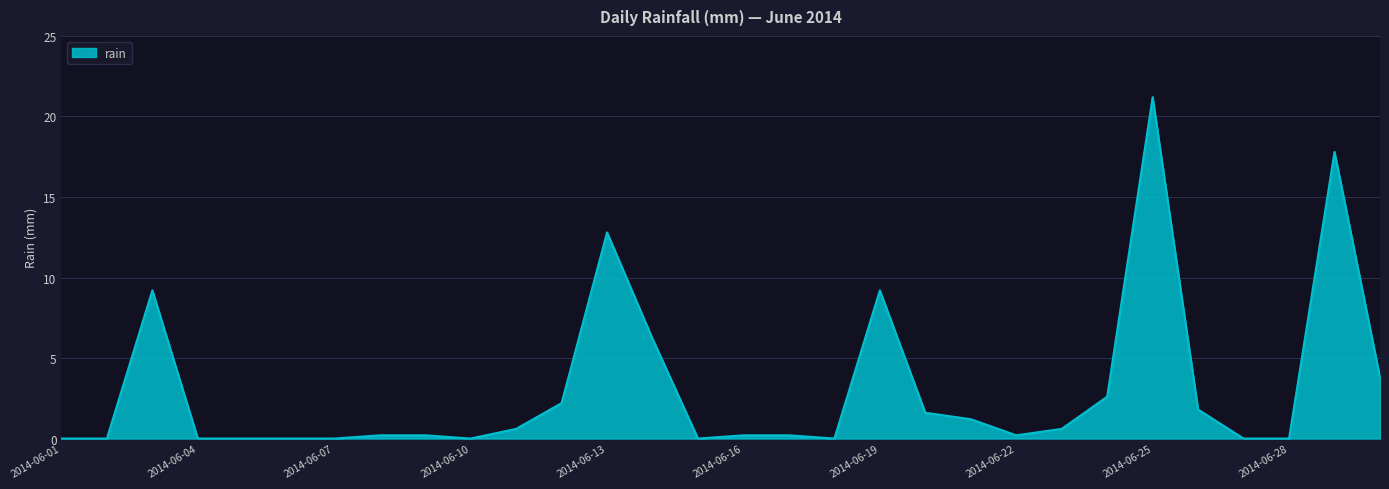

What is the difference between the maximum and minimum values?

21.2